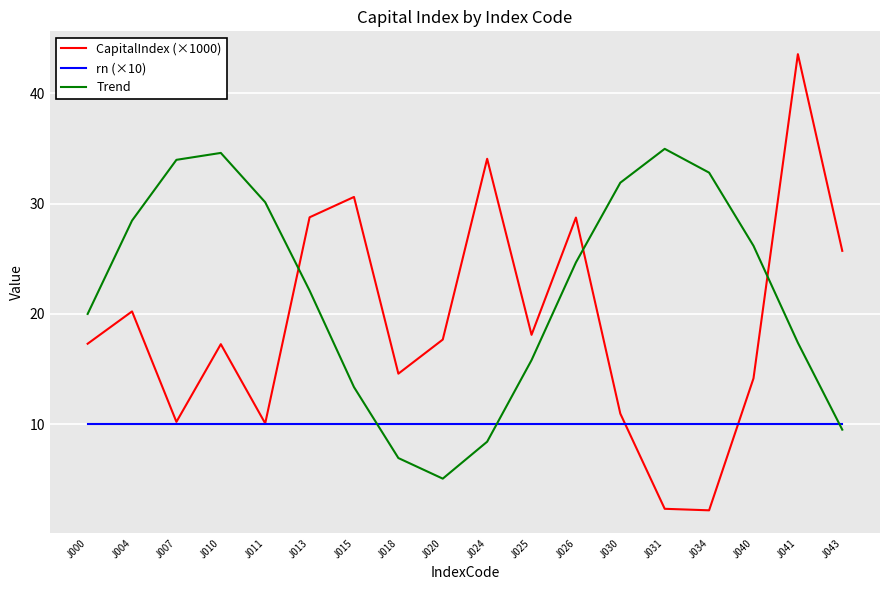

Read the rn (×10) value at J034.

10.0